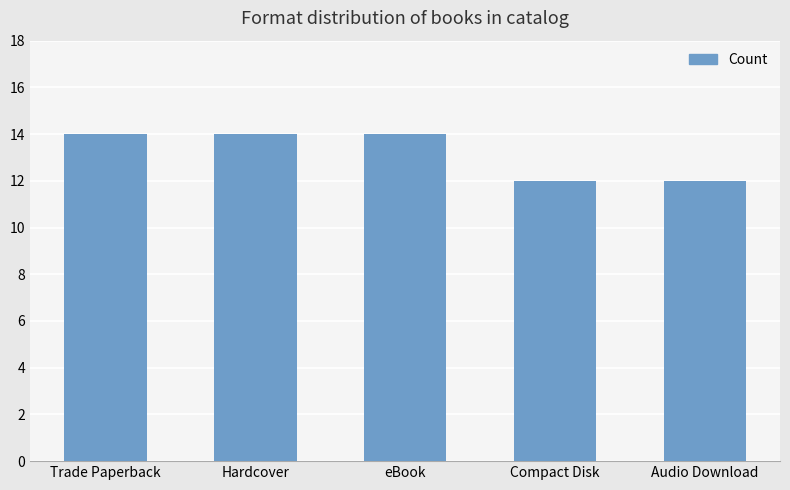

Reading left to right, list all the values displayed in this chart.

14	14	14	12	12